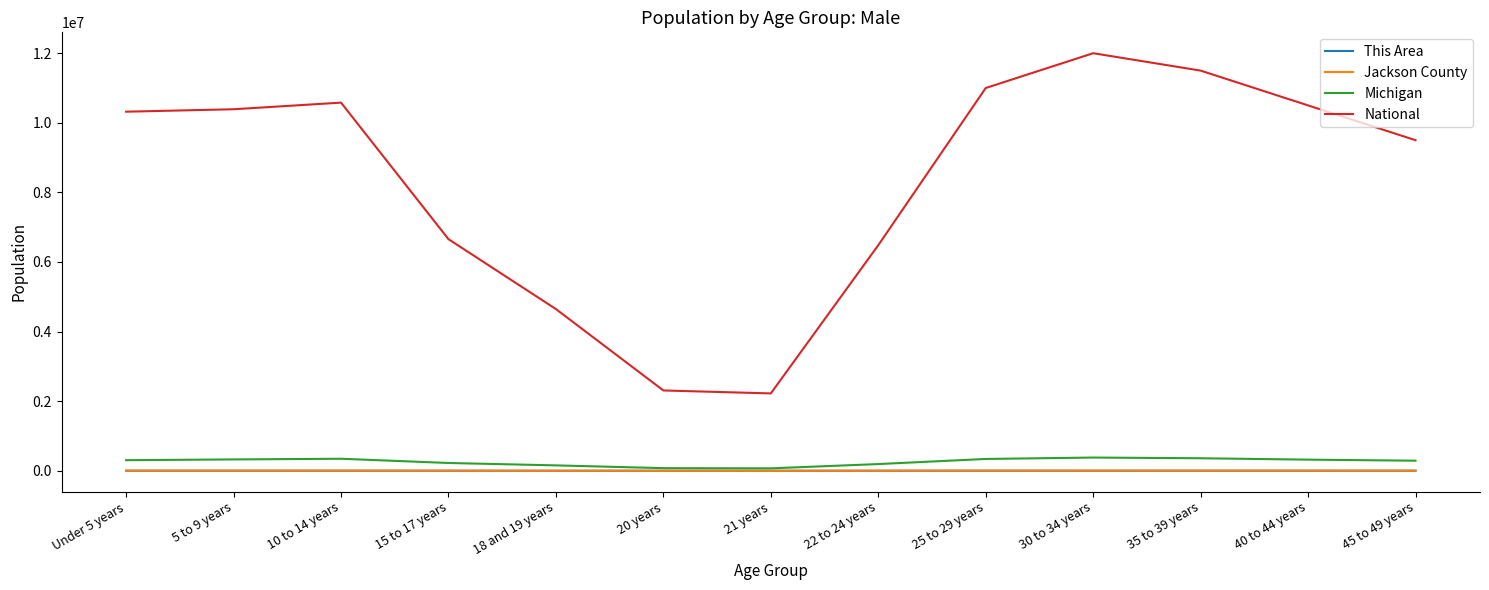

True or false: Michigan and National intersect in this chart.

False